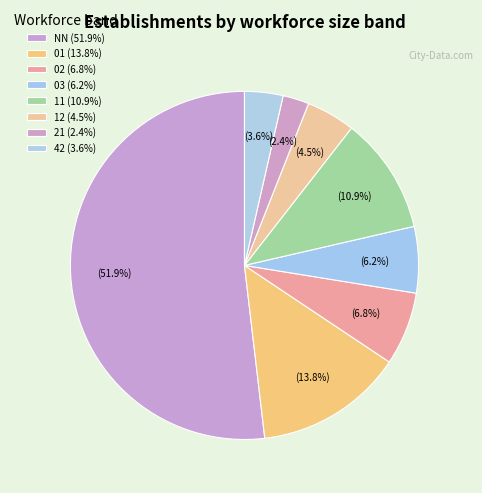

Which category has the smallest portion of the pie?

21